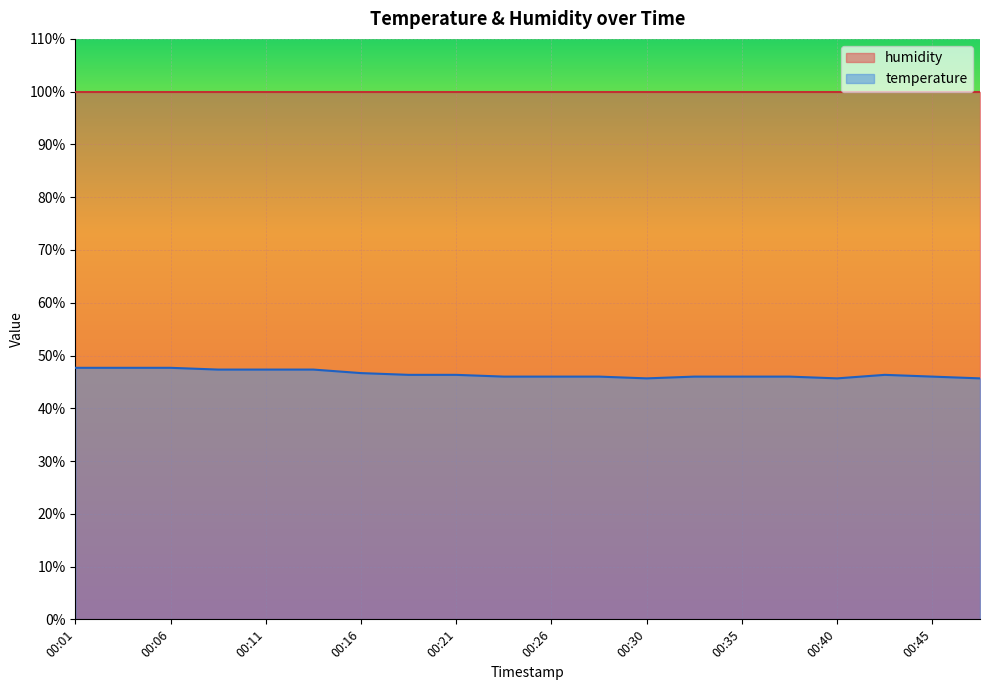

The value at 00:11 is 47.3. True or false?

True